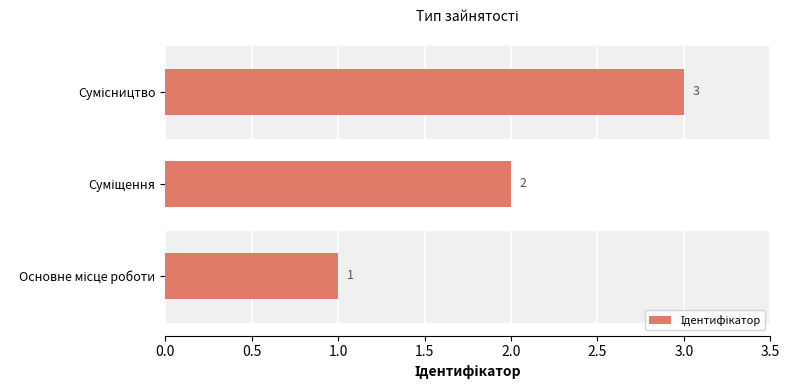

How many series are shown in this chart?

1